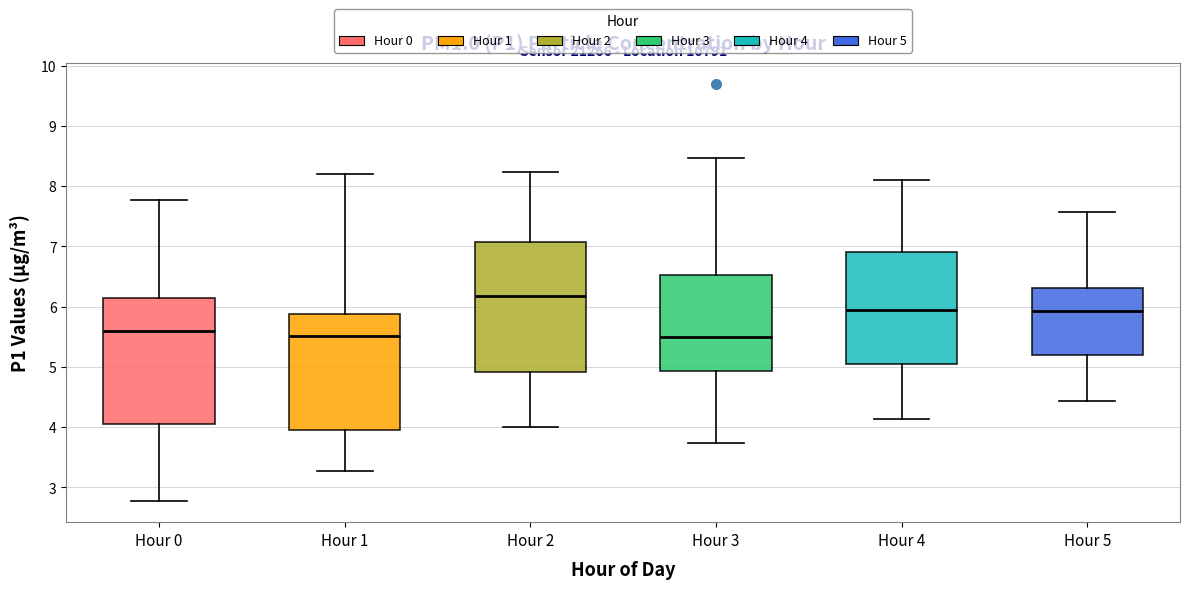

Reading left to right, read every box against the y-axis: the position of its median line, the range the box covers, and the ends of its whiskers. The values are not printed on the chart, so give them approximately, as read against the axis.

Hour 0: median 5.6, box 4.1 to 6.1, whiskers 2.8 to 7.8
Hour 1: median 5.5, box 4.0 to 5.9, whiskers 3.3 to 8.2
Hour 2: median 6.2, box 4.9 to 7.1, whiskers 4.0 to 8.2
Hour 3: median 5.5, box 4.9 to 6.5, whiskers 3.7 to 8.5
Hour 4: median 6.0, box 5.0 to 6.9, whiskers 4.1 to 8.1
Hour 5: median 5.9, box 5.2 to 6.3, whiskers 4.4 to 7.6